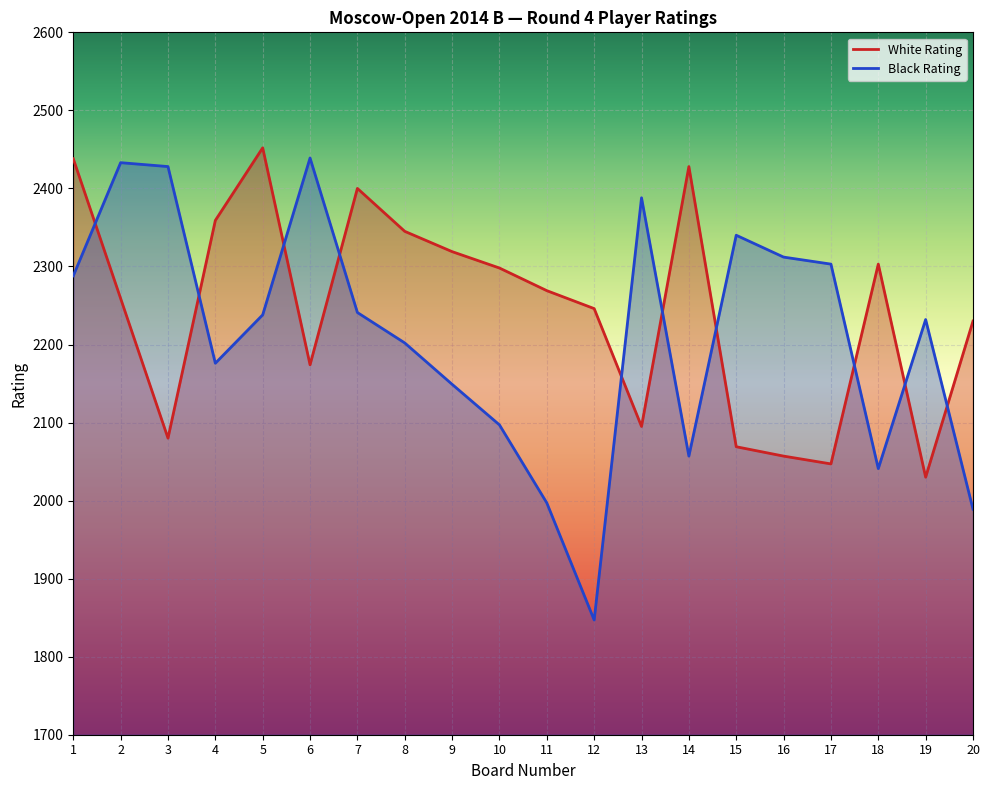

What is the difference between the highest and lowest values at 14?

371